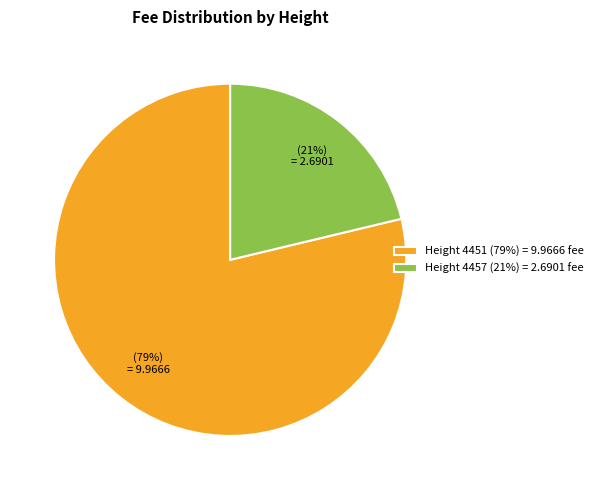

How many slices are in this pie chart?

2